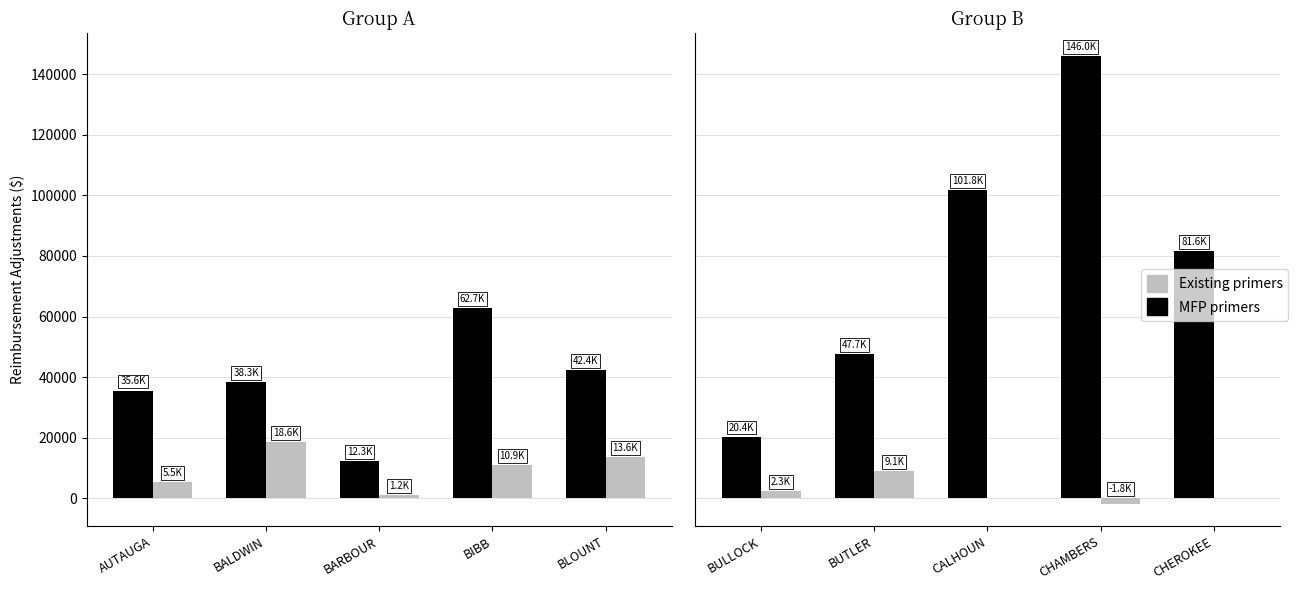

What are all the series names shown in the legend?

MFP primers, Existing primers